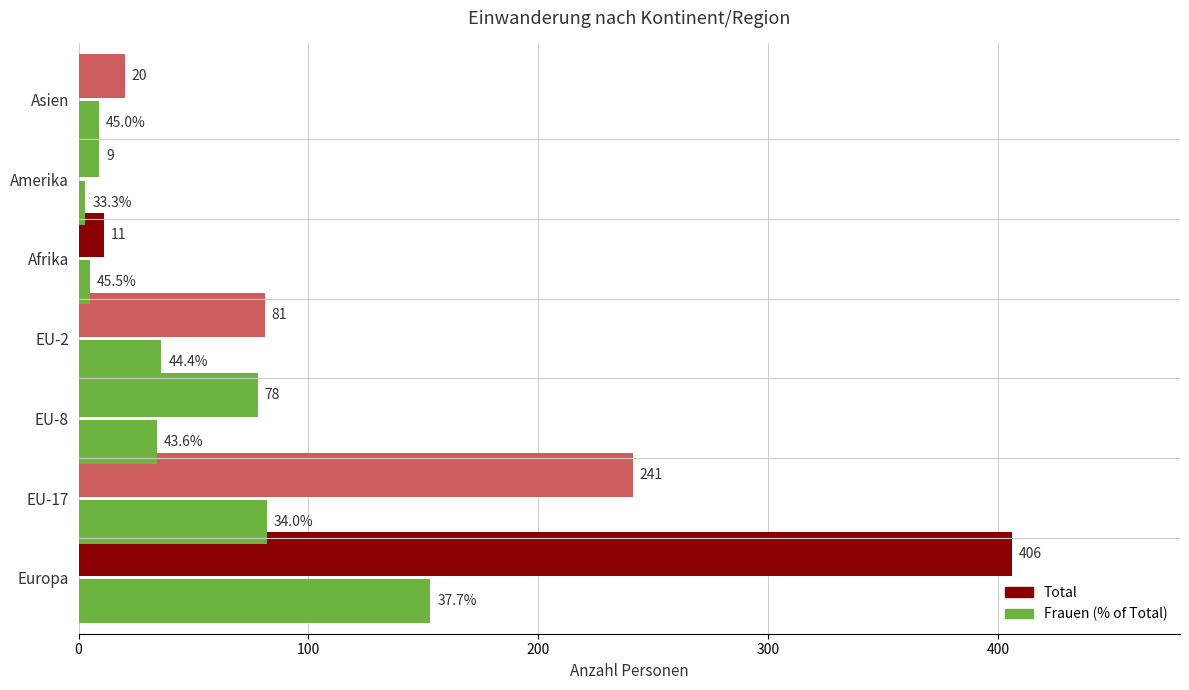

Count the number of categories in the chart.

7